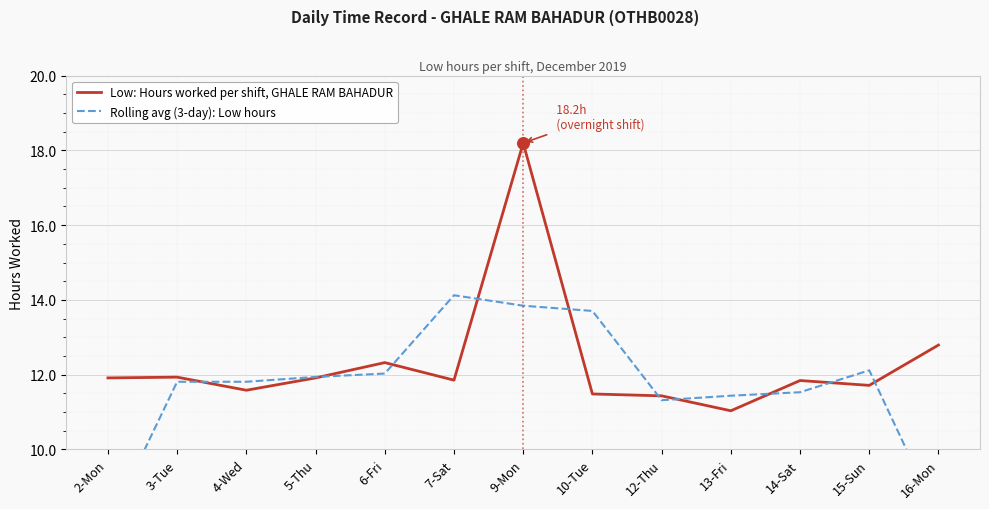

Is the value of Rolling avg (3-day): Low hours at 12-Thu greater than the value of Low: Hours worked per shift, GHALE RAM BAHADUR at 15-Sun?

No